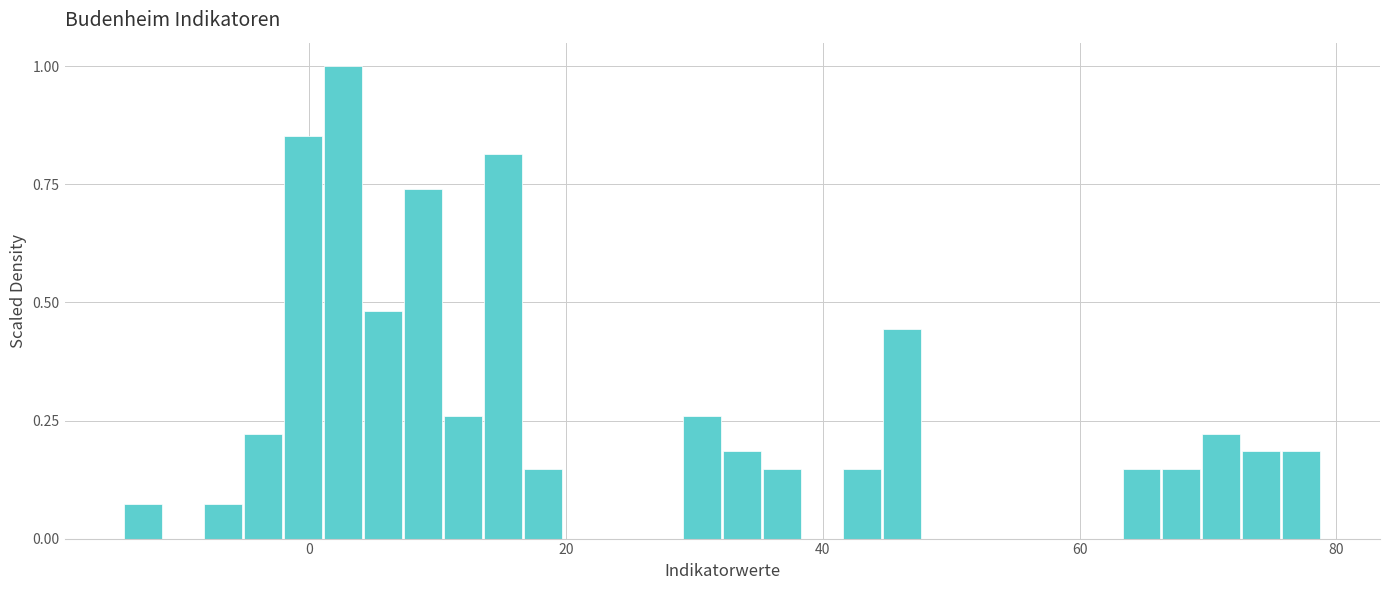

Around what value on the x-axis is the tallest bar? Give the approximate position of its centre, as read against the axis.

2